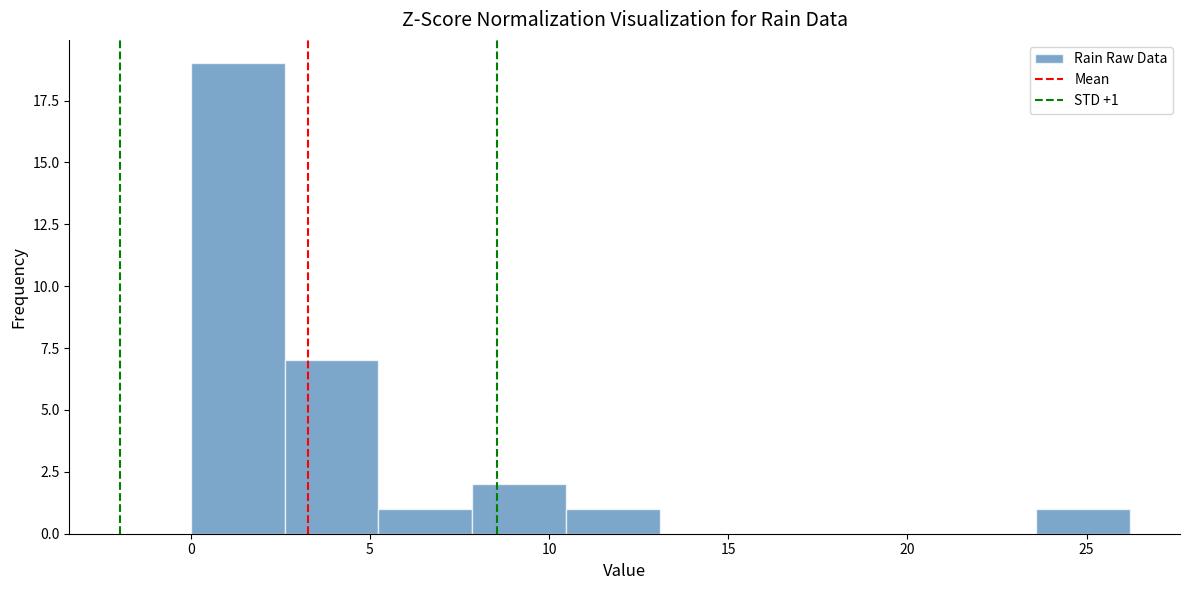

Over which range of the x-axis is the bar tallest?

0.0 to 2.5